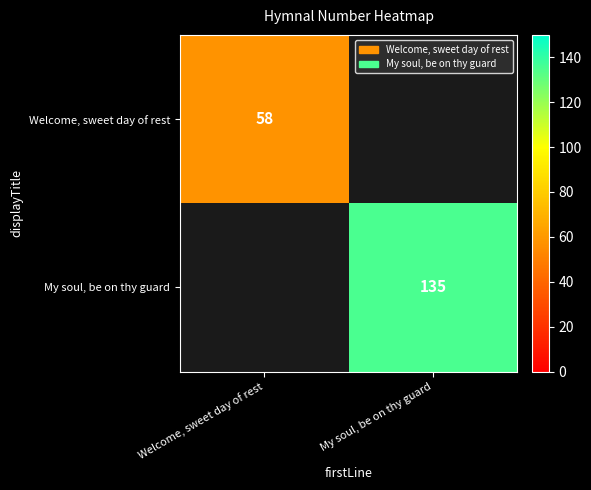

Is it true that My soul, be on thy guard equals 194 at My soul, be on thy guard?

False